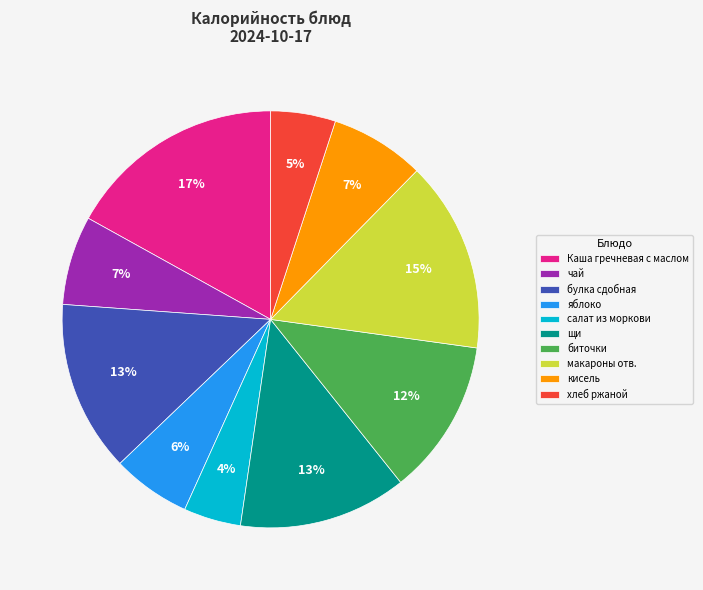

To the nearest percent, what percentage of the pie is Каша гречневая с маслом?

17%